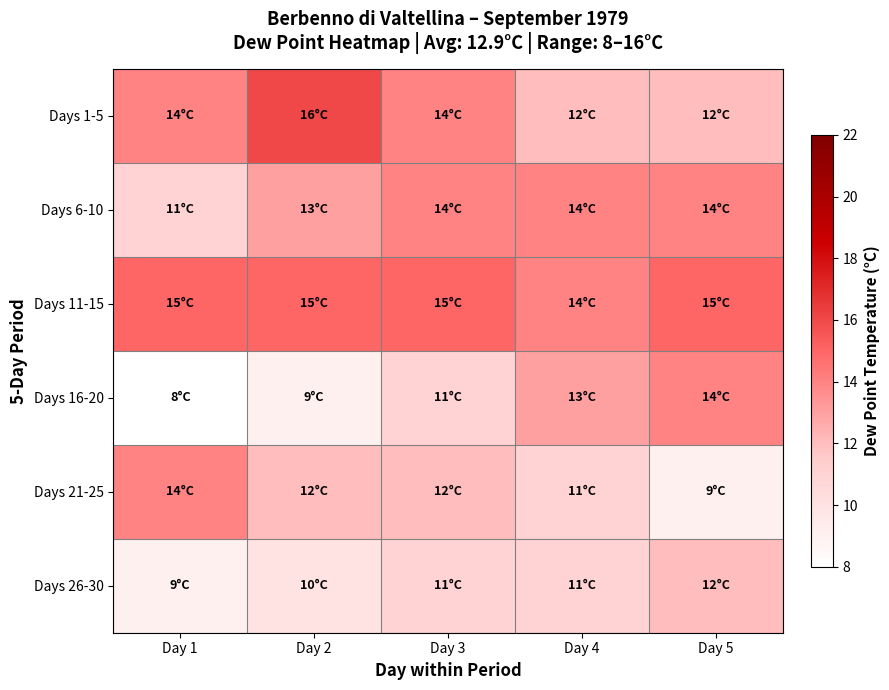

Reading left to right, extract all data points from this chart.

Days 1-5: Day 1=14	Day 2=16	Day 3=14	Day 4=12	Day 5=12
Days 6-10: Day 1=11	Day 2=13	Day 3=14	Day 4=14	Day 5=14
Days 11-15: Day 1=15	Day 2=15	Day 3=15	Day 4=14	Day 5=15
Days 16-20: Day 1=8	Day 2=9	Day 3=11	Day 4=13	Day 5=14
Days 21-25: Day 1=14	Day 2=12	Day 3=12	Day 4=11	Day 5=9
Days 26-30: Day 1=9	Day 2=10	Day 3=11	Day 4=11	Day 5=12